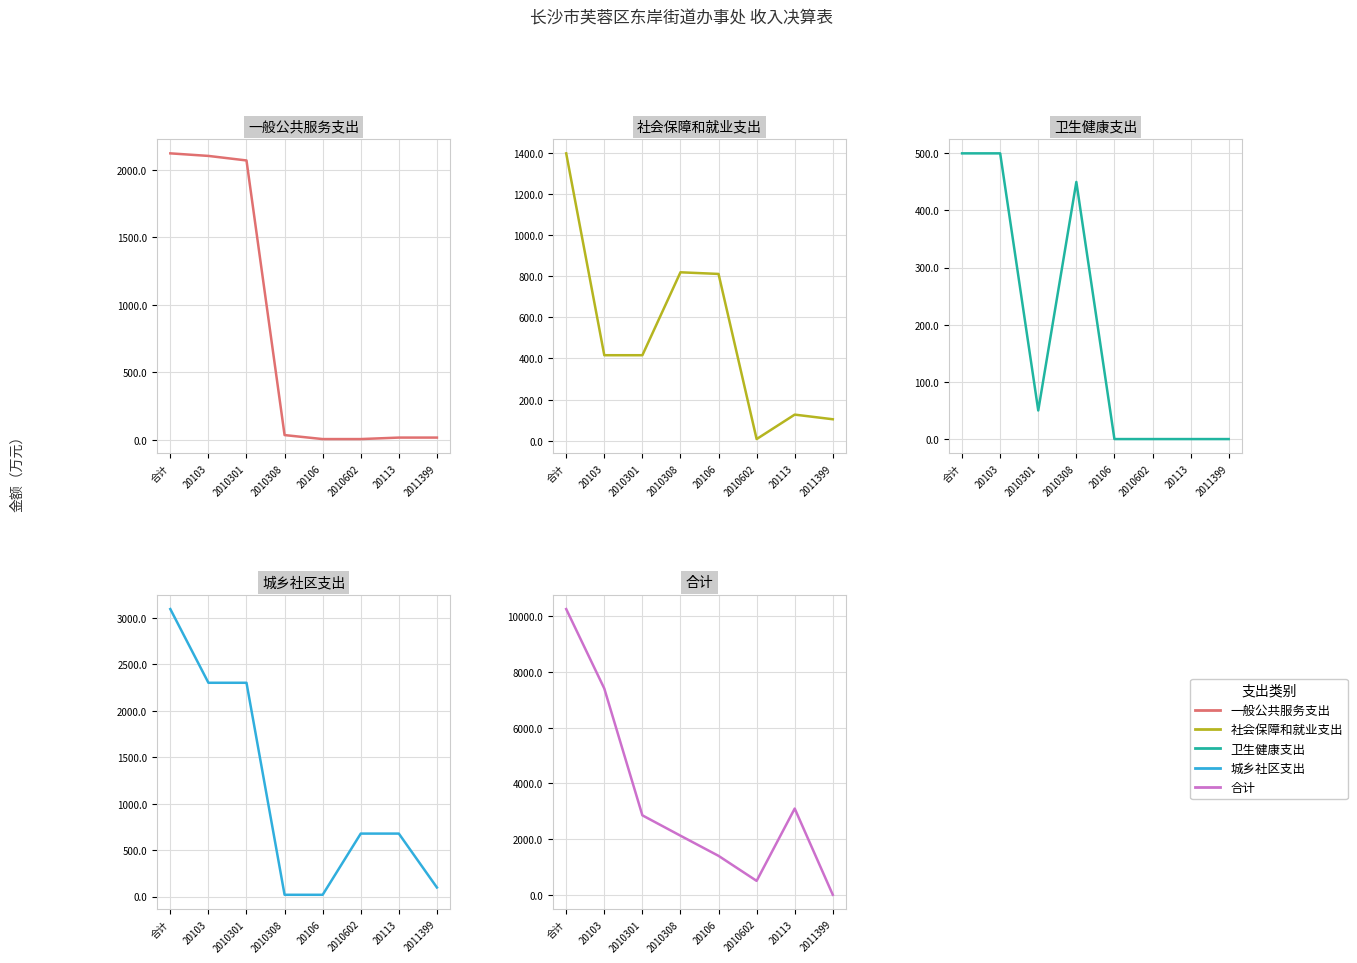

How many values in the 合计 series are below 2852?

4